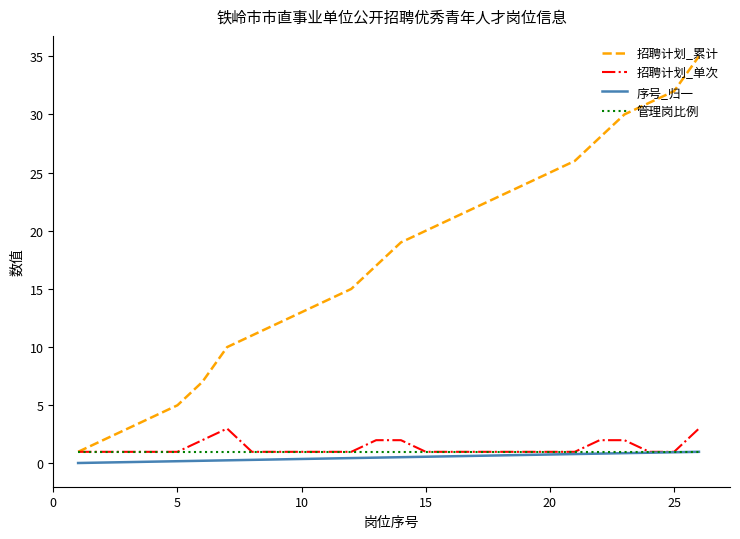

True or false: 序号_归一 and 招聘计划_累计 intersect in this chart.

False